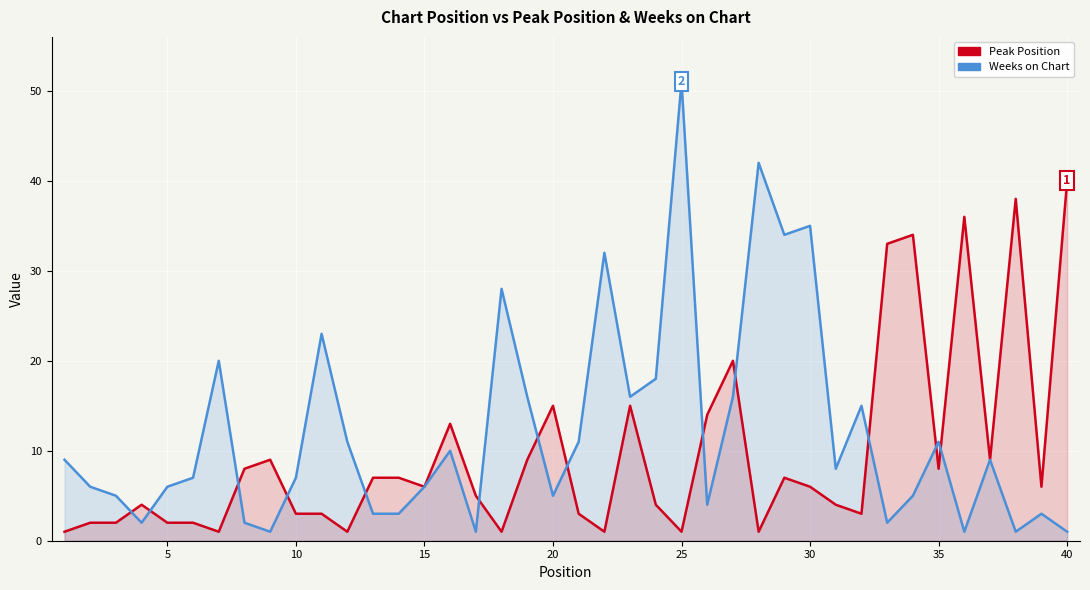

What is the greatest value displayed?

51